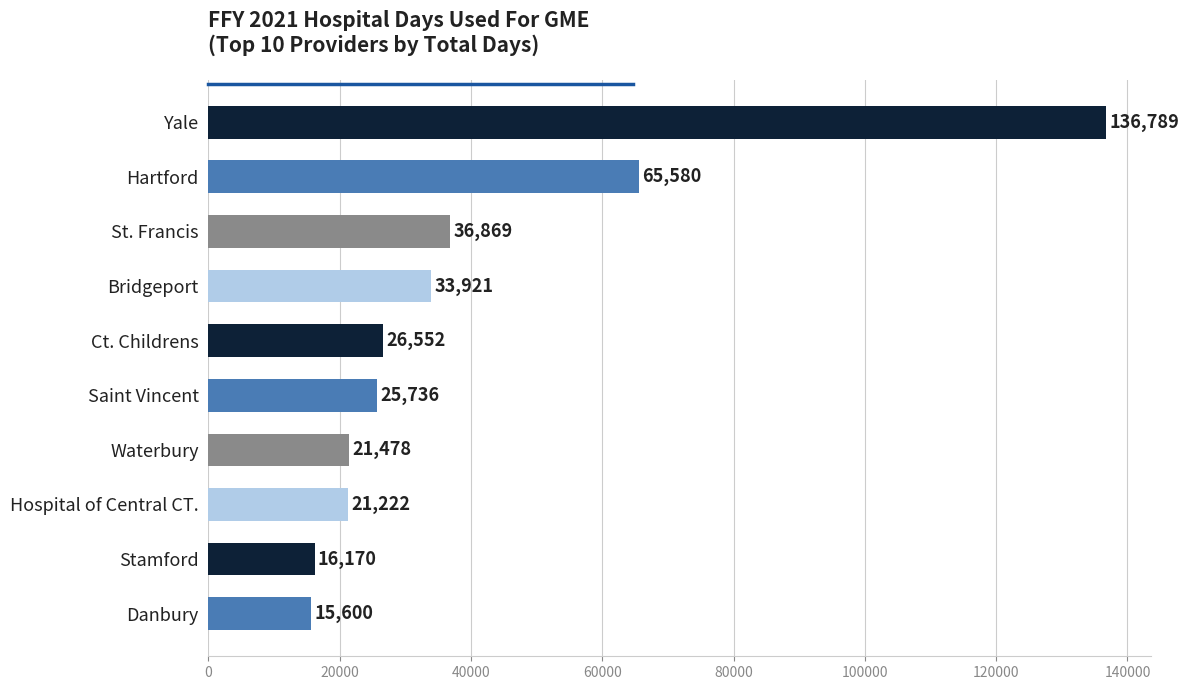

What is the label of the 6th bar from the bottom?

Ct. Childrens